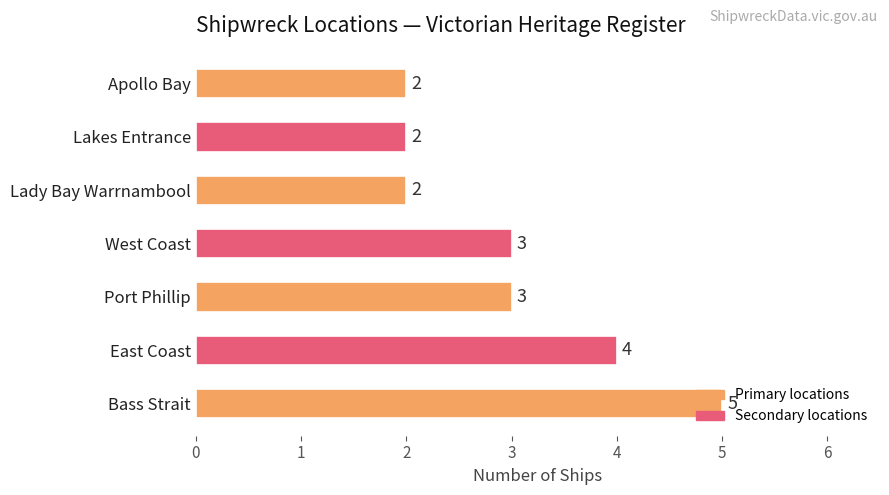

How many values are between 2 and 4?

6